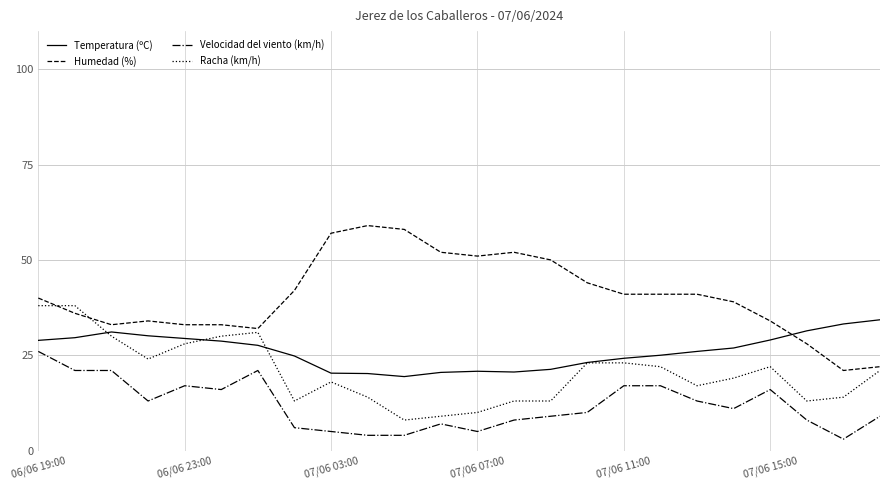

True or false: Velocidad del viento (km/h) and Temperatura (ºC) cross at least once.

False